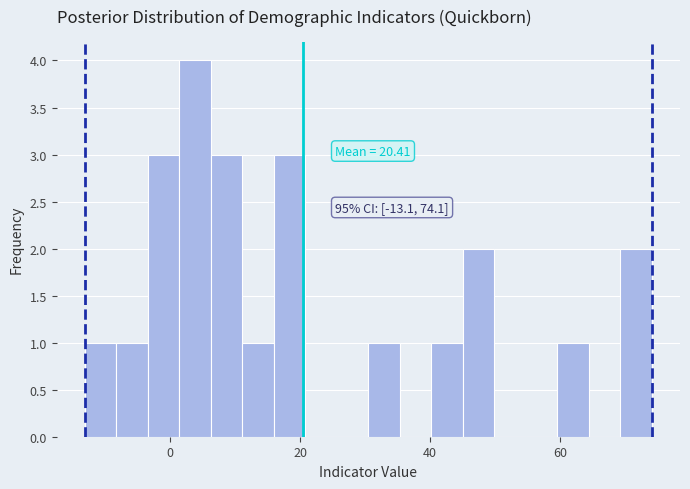

Read against the x-axis, roughly where is the centre of the tallest bar?

4